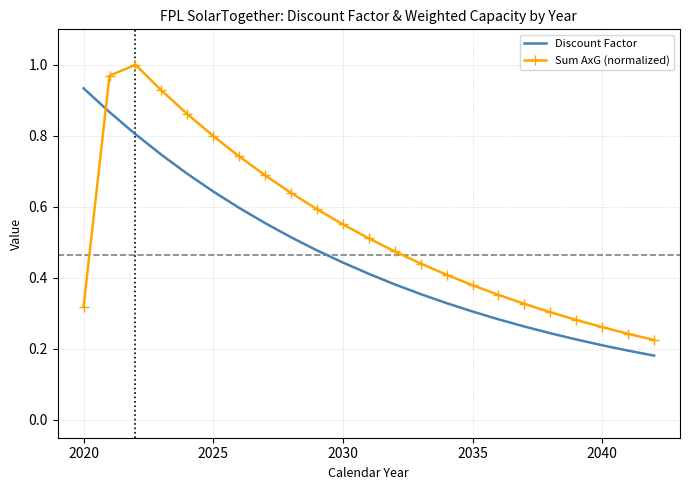

After their last crossing, which series has the higher values: Discount Factor or Sum AxG (normalized)?

Sum AxG (normalized)